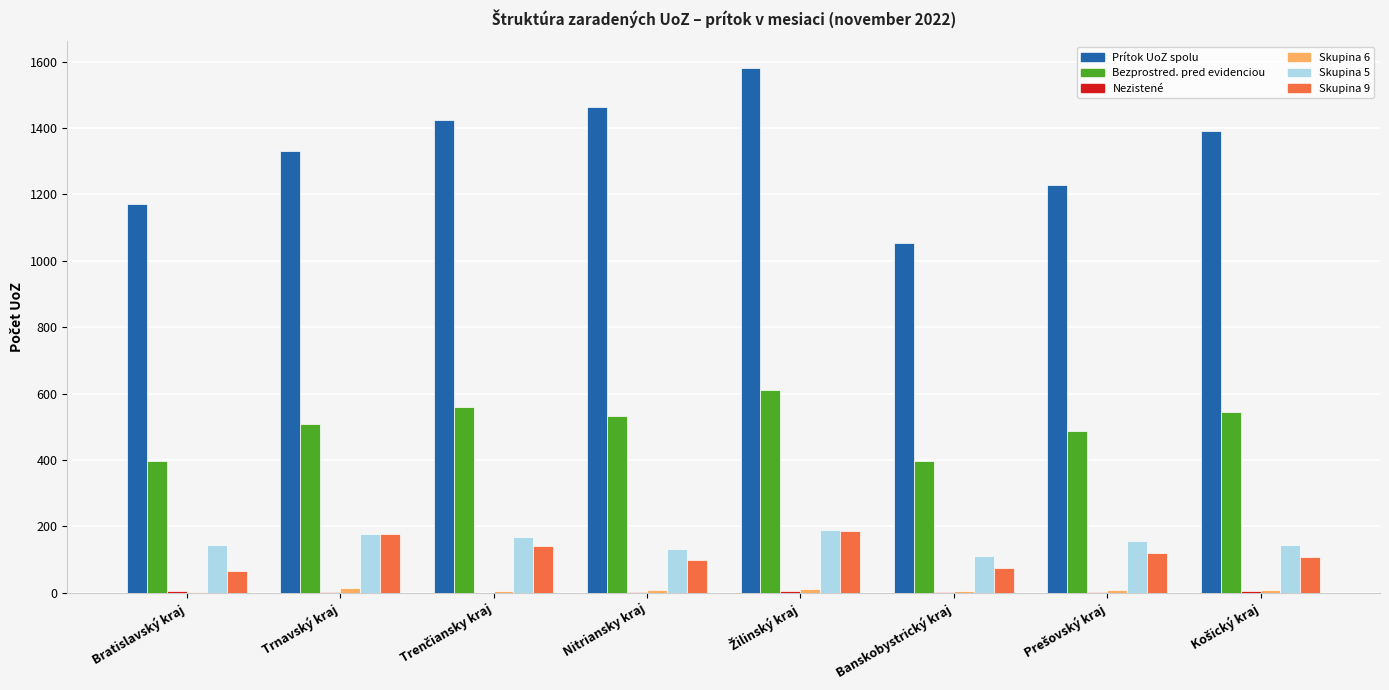

Does the chart contain stacked bars?

No